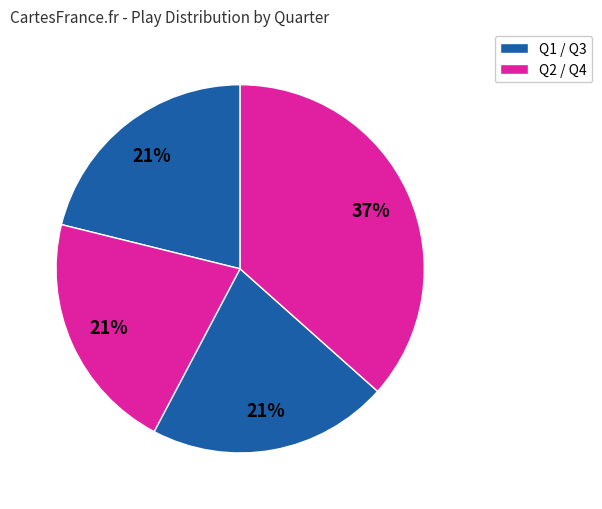

How many segments does this pie chart have?

4